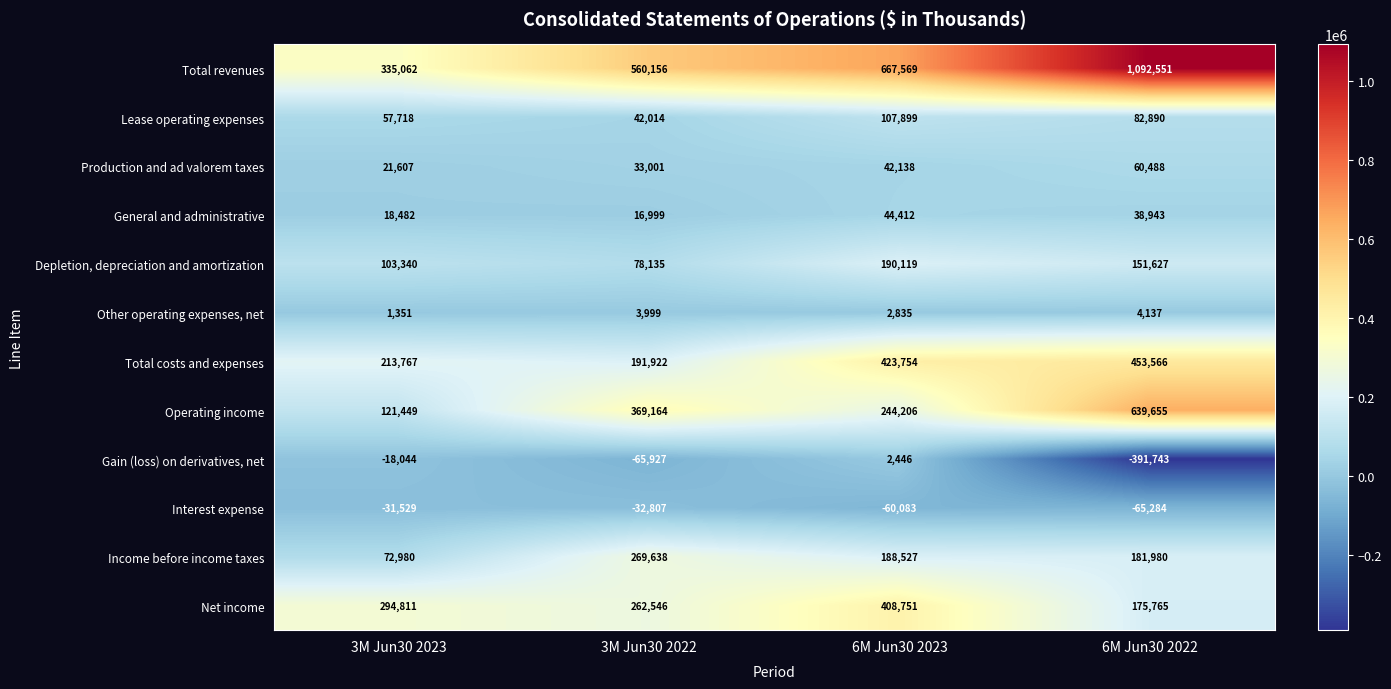

Rank the series at 6M Jun30 2023 from lowest to highest value.

Interest expense, Gain (loss) on derivatives, net, Other operating expenses, net, Production and ad valorem taxes, General and administrative, Lease operating expenses, Income before income taxes, Depletion, depreciation and amortization, Operating income, Net income, Total costs and expenses, Total revenues